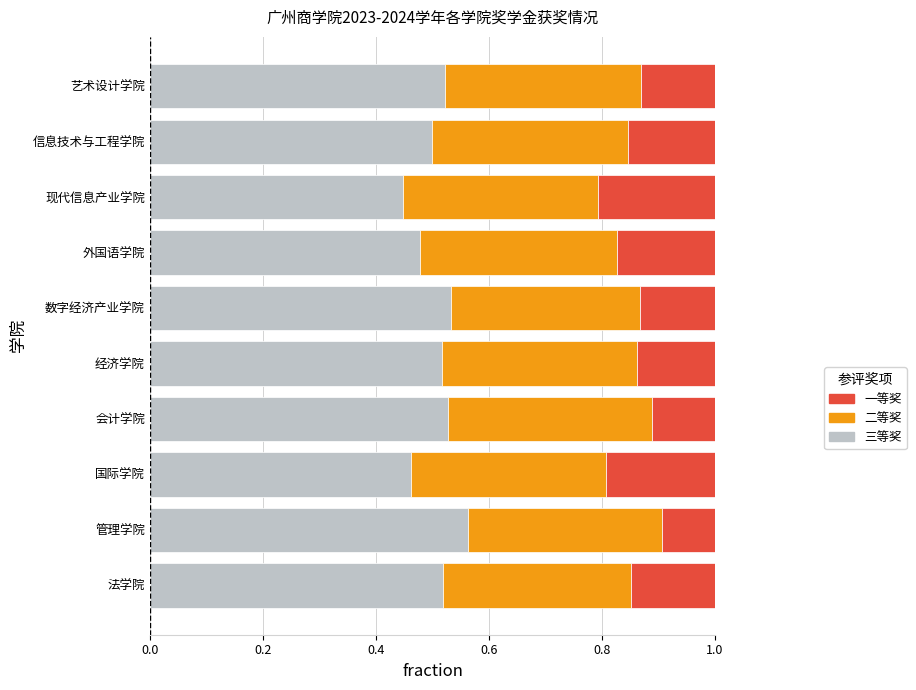

Which category has the highest value in the 三等奖 series?

管理学院